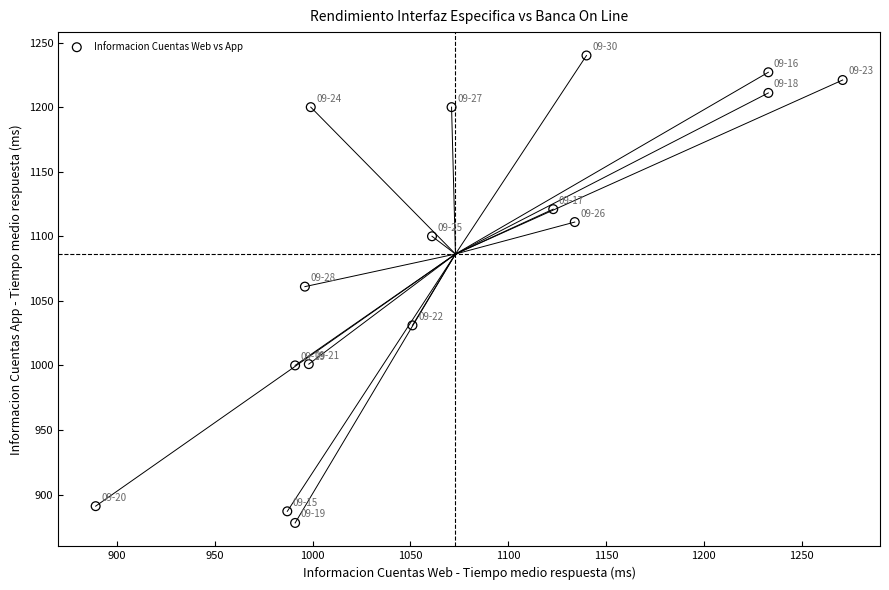

What is the range of Y values (max minus min)?

362